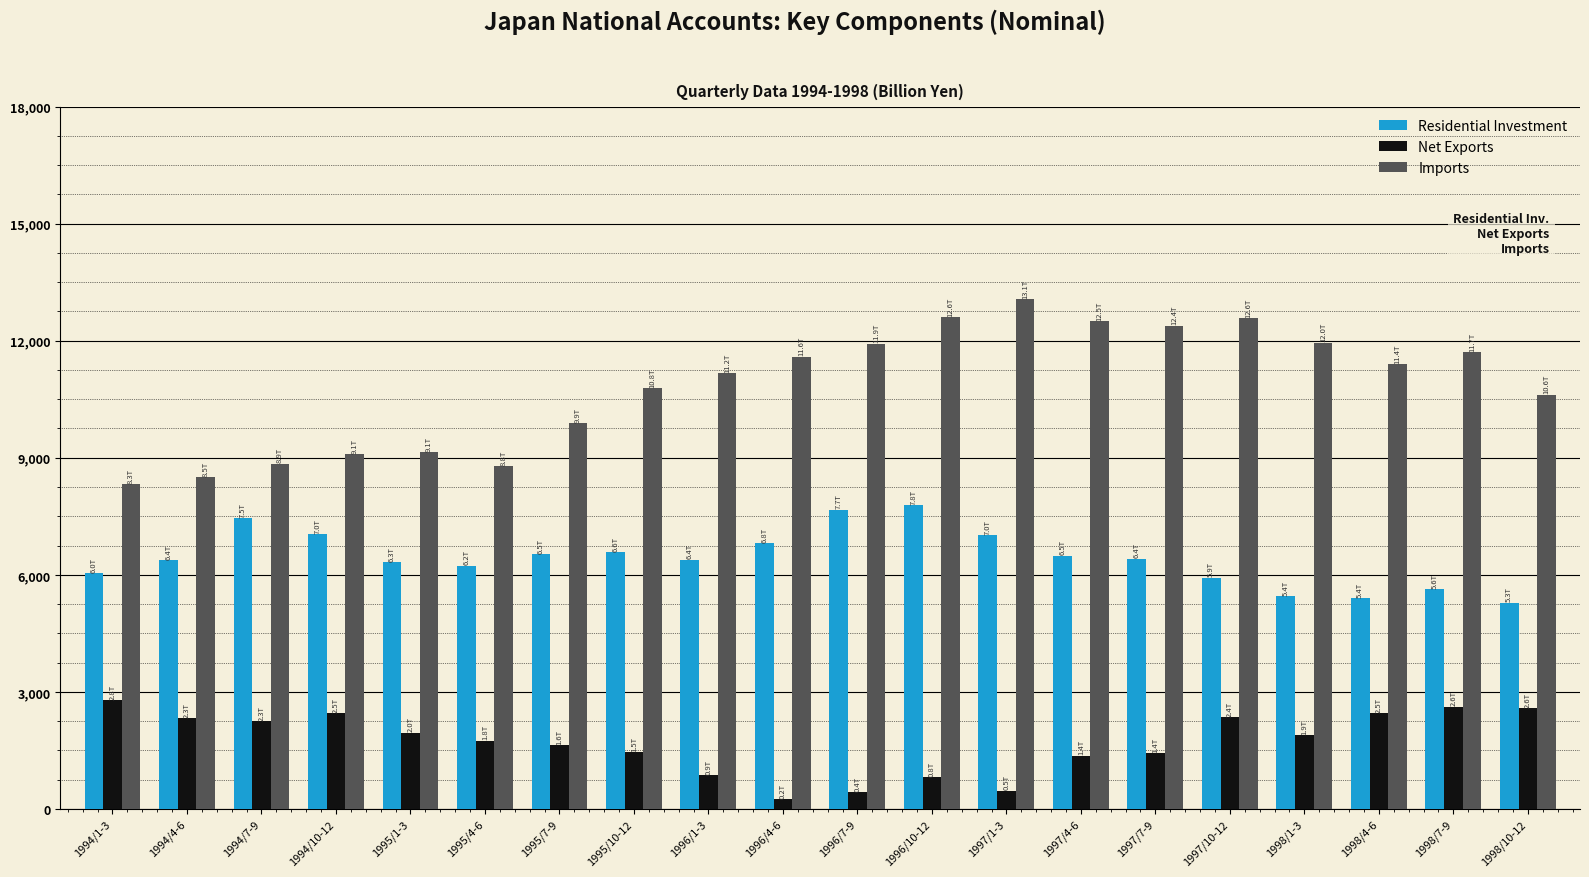

True or false: Imports has a value of 11699.3 at 1998/7-9.

True